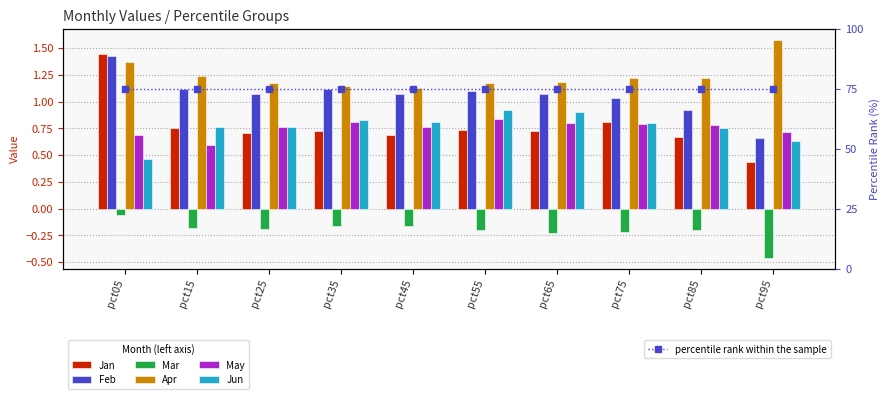

Rank the categories by May value from lowest to highest.

pct15, pct05, pct95, pct25, pct45, pct85, pct75, pct65, pct35, pct55